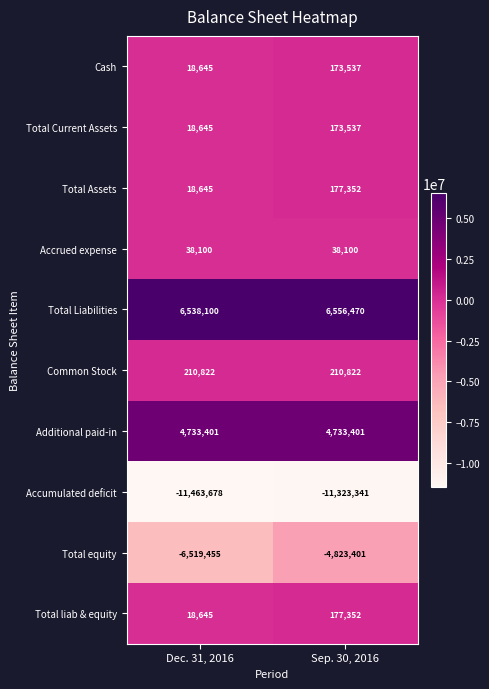

At which category is the sum across all series the highest?

Sep. 30, 2016